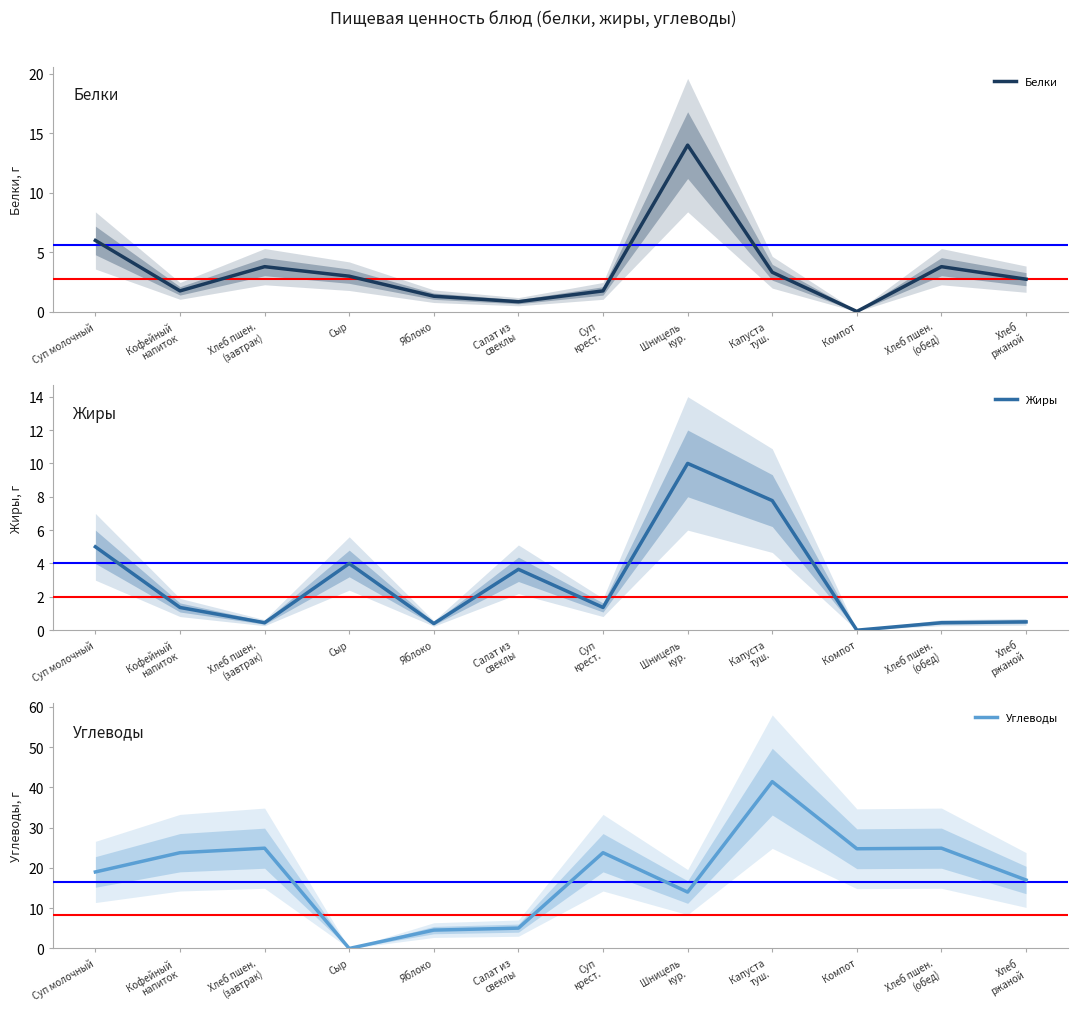

What is the sum of the Жиры values at Компот and Хлеб пшен.
(обед)?

0.5